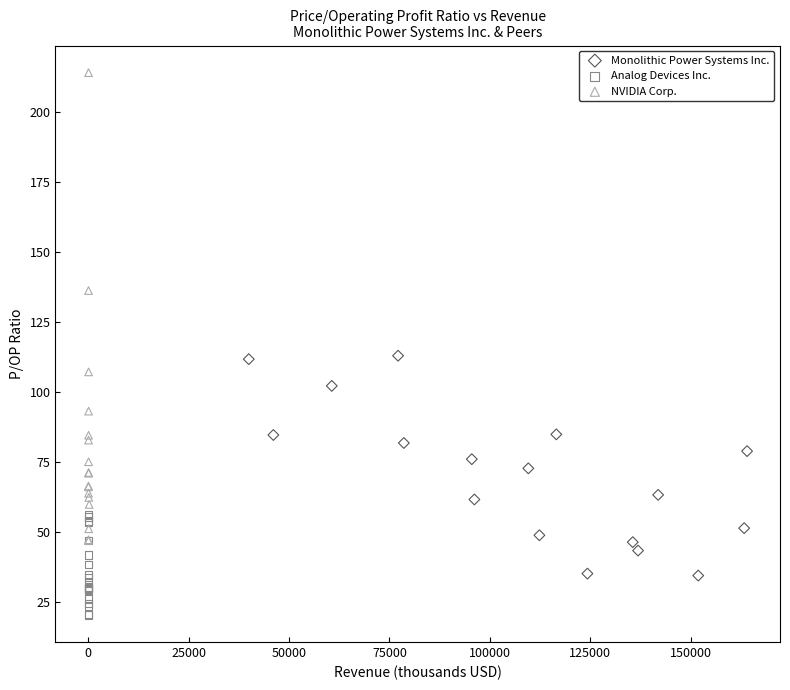

Which series has the largest Y range (max minus min)?

NVIDIA Corp.